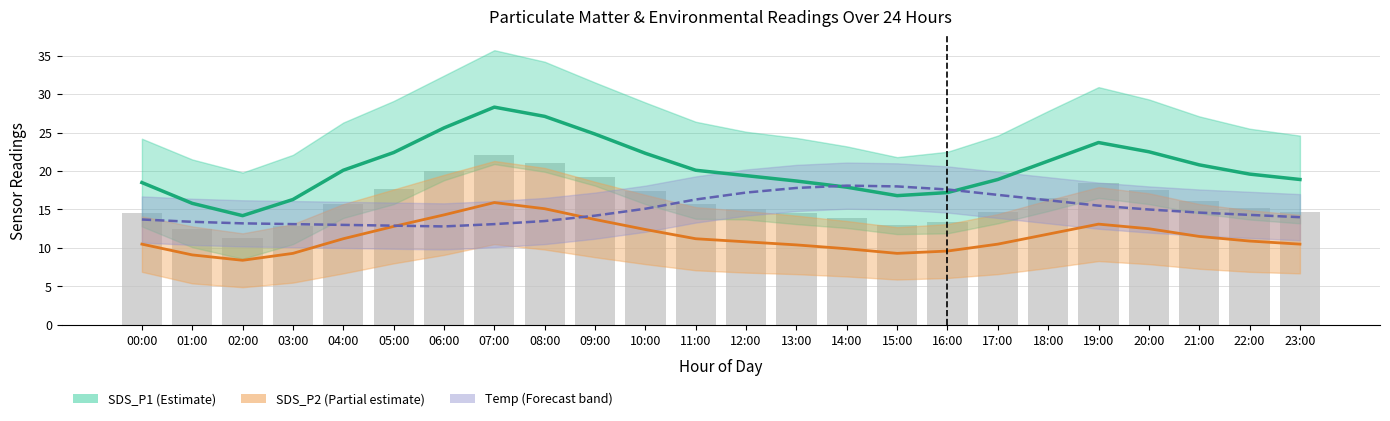

Is it true that SDS_P2 estimate equals 7.3 at 08:00?

False